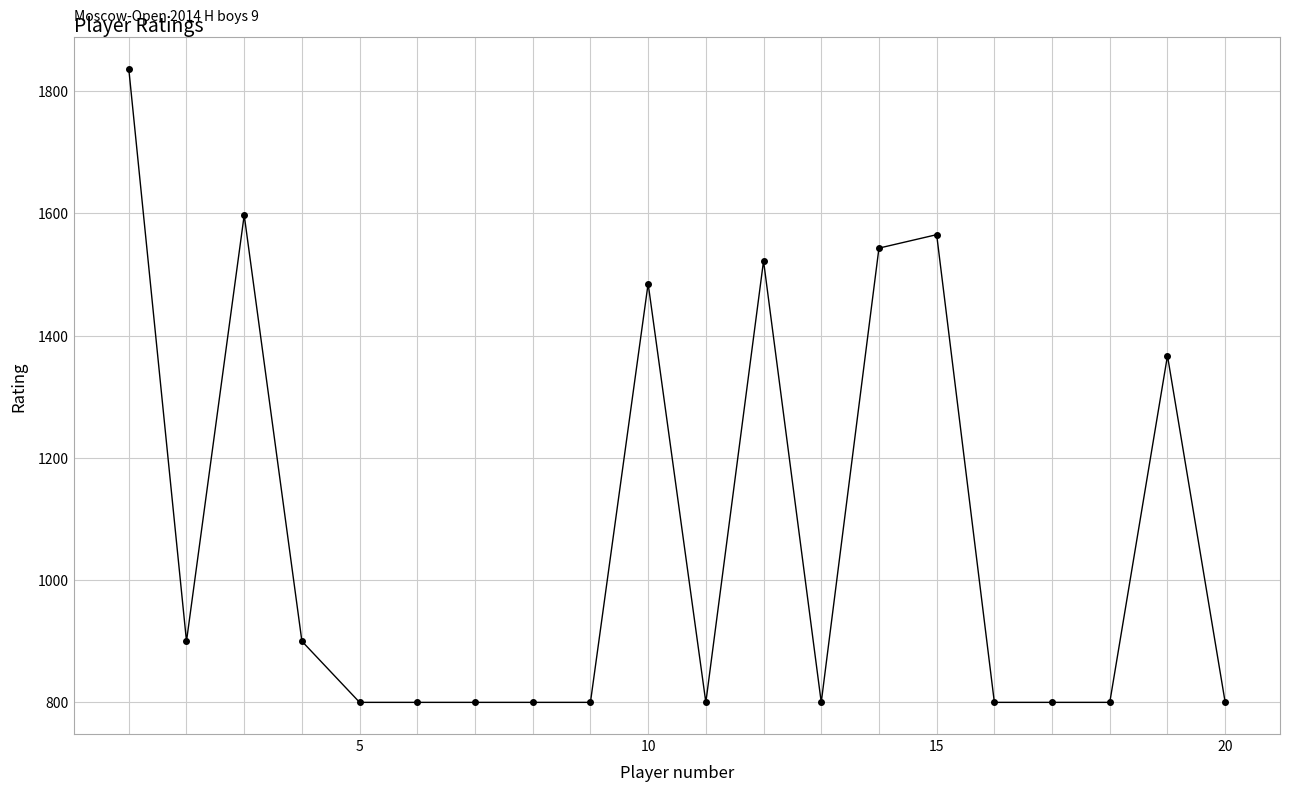

What is the value of the 10th point from the left?

1485